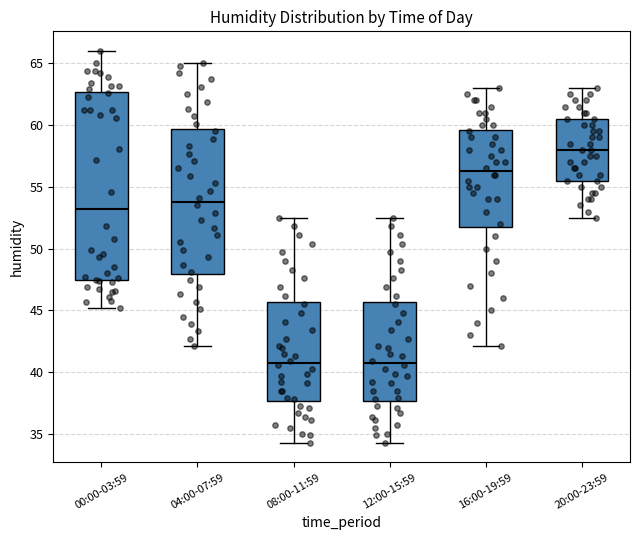

Reading left to right, transcribe this box plot: for each box, give where its median line is, the range the box spans, and where its two whiskers end, as read against the y-axis. The values are not printed on the chart, so give them approximately, as read against the axis.

00:00-03:59: median 53.0, box 47.5 to 62.5, whiskers 45.0 to 66.0
04:00-07:59: median 54.0, box 48.0 to 59.5, whiskers 42.0 to 65.0
08:00-11:59: median 41.0, box 37.5 to 45.5, whiskers 34.5 to 52.5
12:00-15:59: median 41.0, box 37.5 to 45.5, whiskers 34.5 to 52.5
16:00-19:59: median 56.5, box 52.0 to 59.5, whiskers 42.0 to 63.0
20:00-23:59: median 58.0, box 55.5 to 60.5, whiskers 52.5 to 63.0